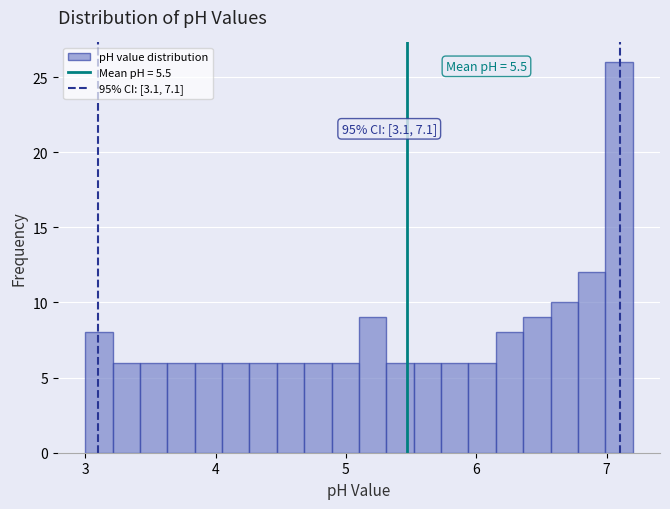

Around what value on the x-axis is the tallest bar? Give the approximate position of its centre, as read against the axis.

7.1